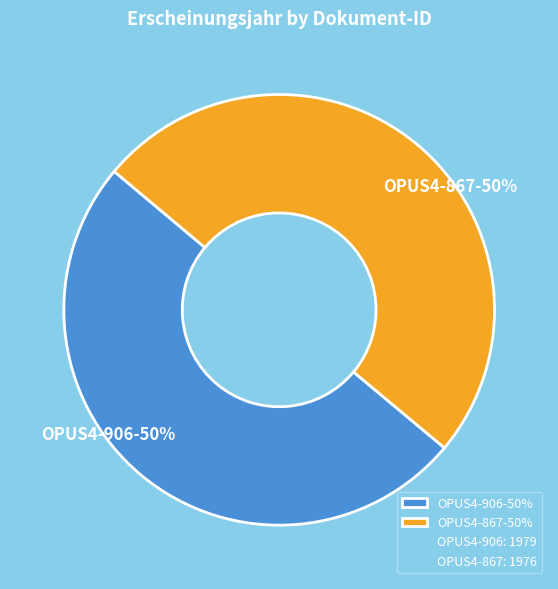

Is it true that OPUS4-906 is 58% of the pie?

False